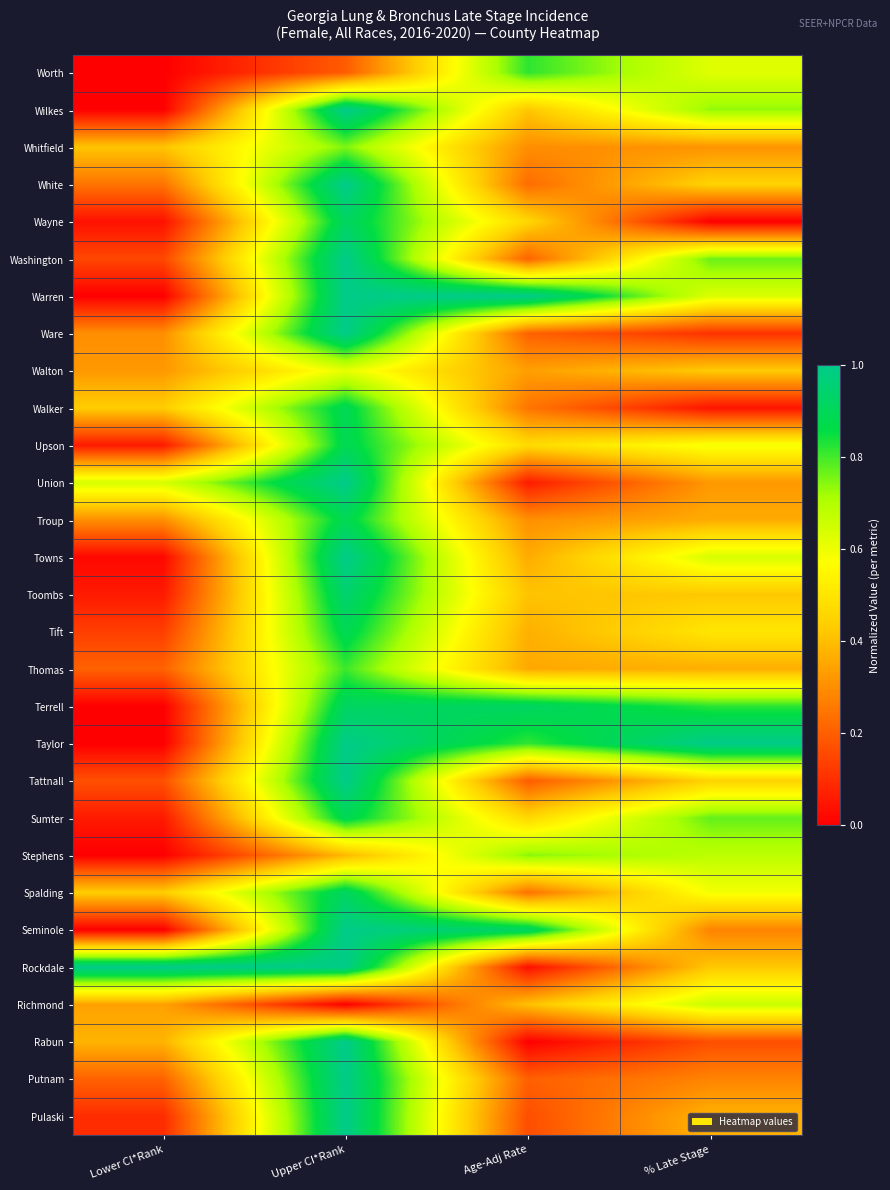

At how many categories does at least one series exceed 0?

4